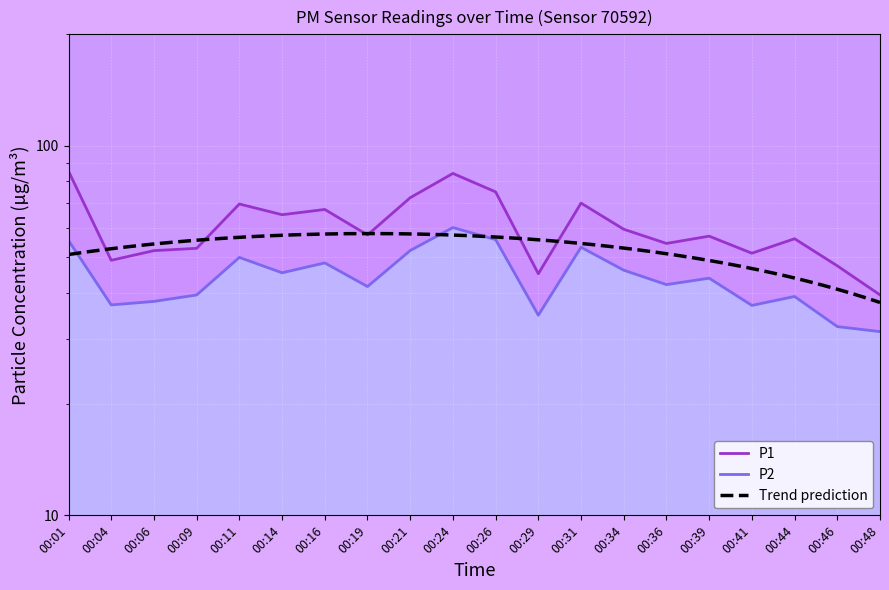

True or false: P1 has more than 2 points higher than both neighbors.

True